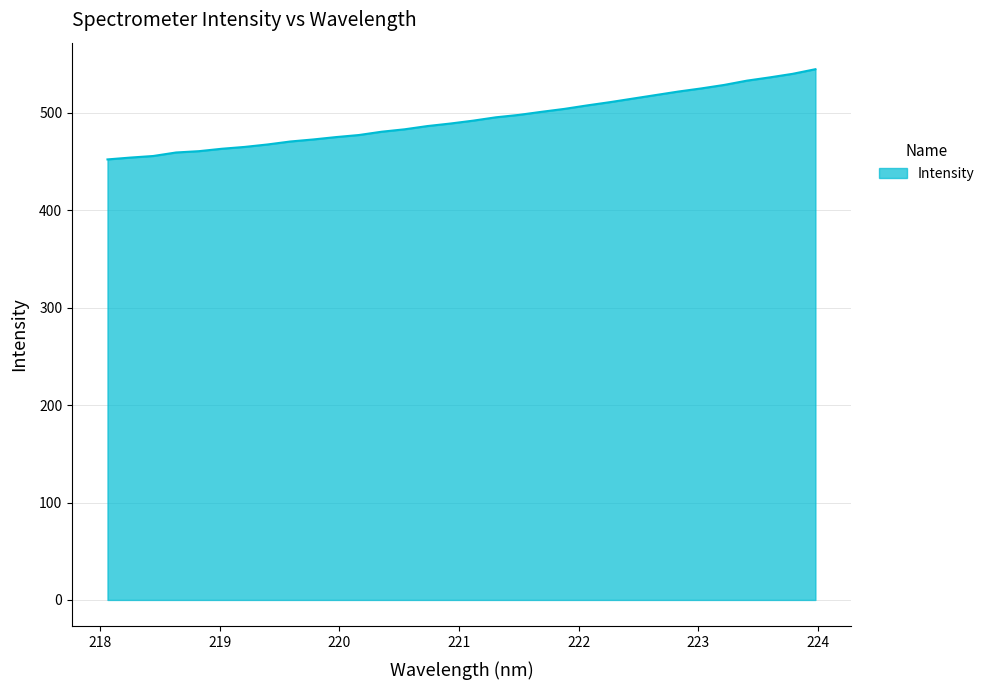

What is the smallest value displayed?

452.2